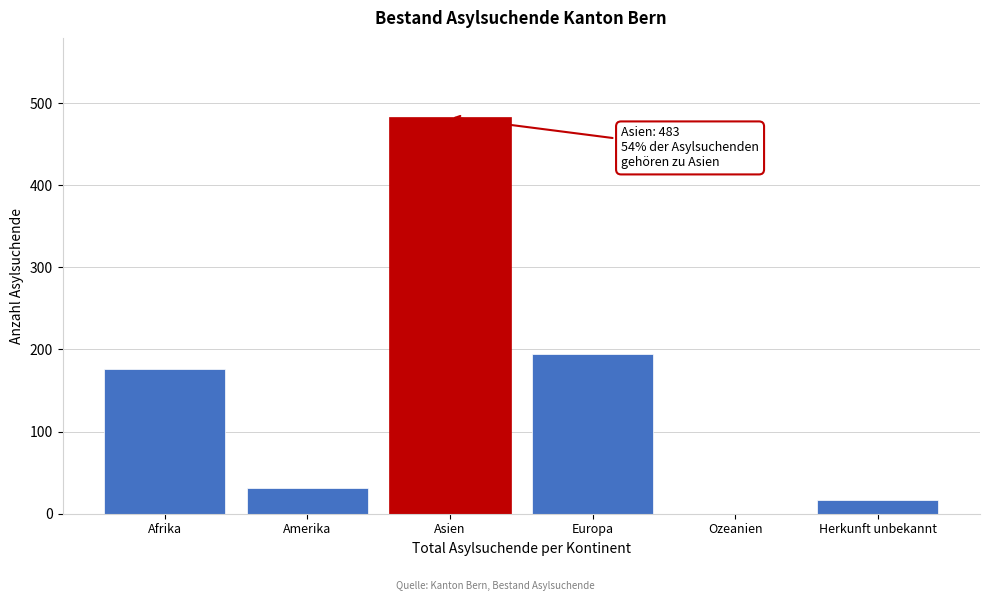

Reading left to right, extract all data points from this chart.

Afrika=176	Amerika=31	Asien=483	Europa=194	Ozeanien=0	Herkunft unbekannt=17